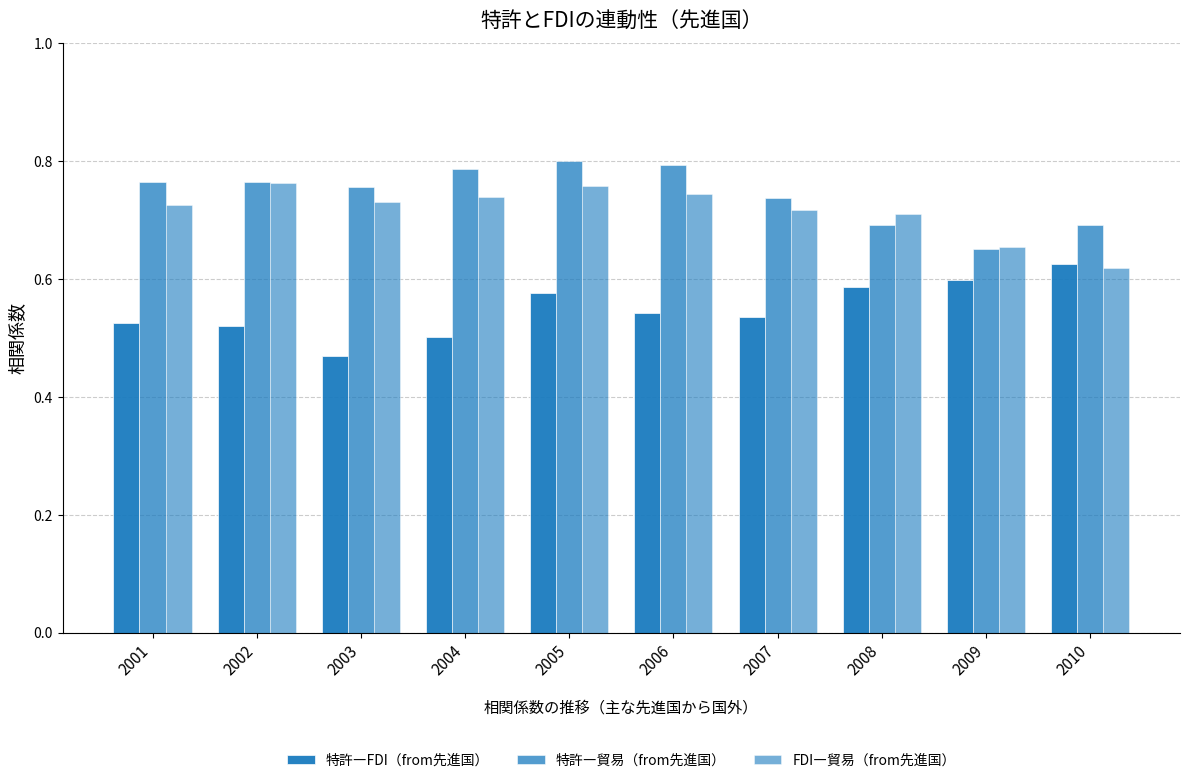

Is it true that 特許―貿易（from先進国） equals 0.5 at 2002?

False